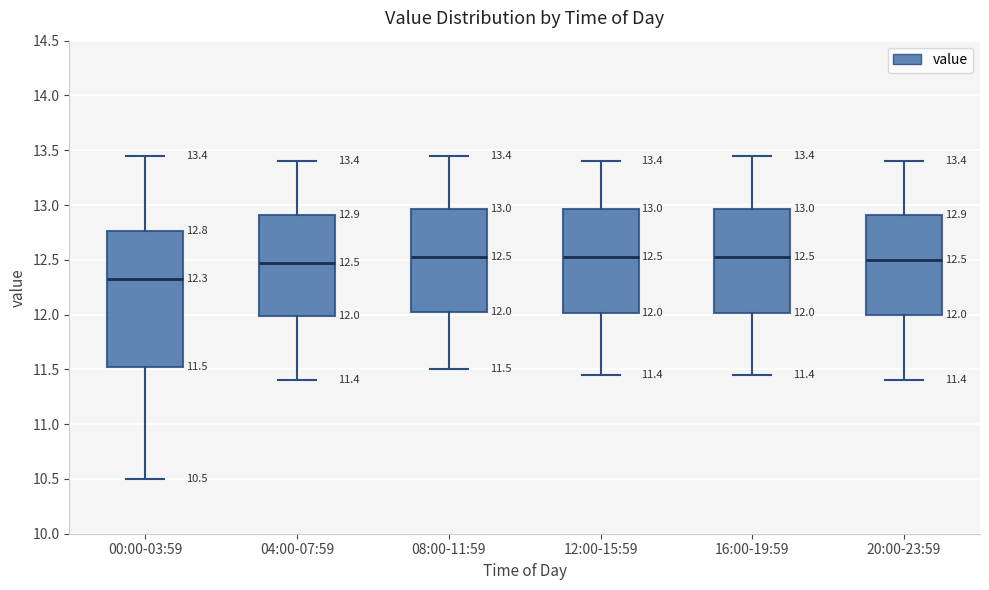

Comparing the boxes themselves (not the whiskers), which one is the tallest?

00:00-03:59